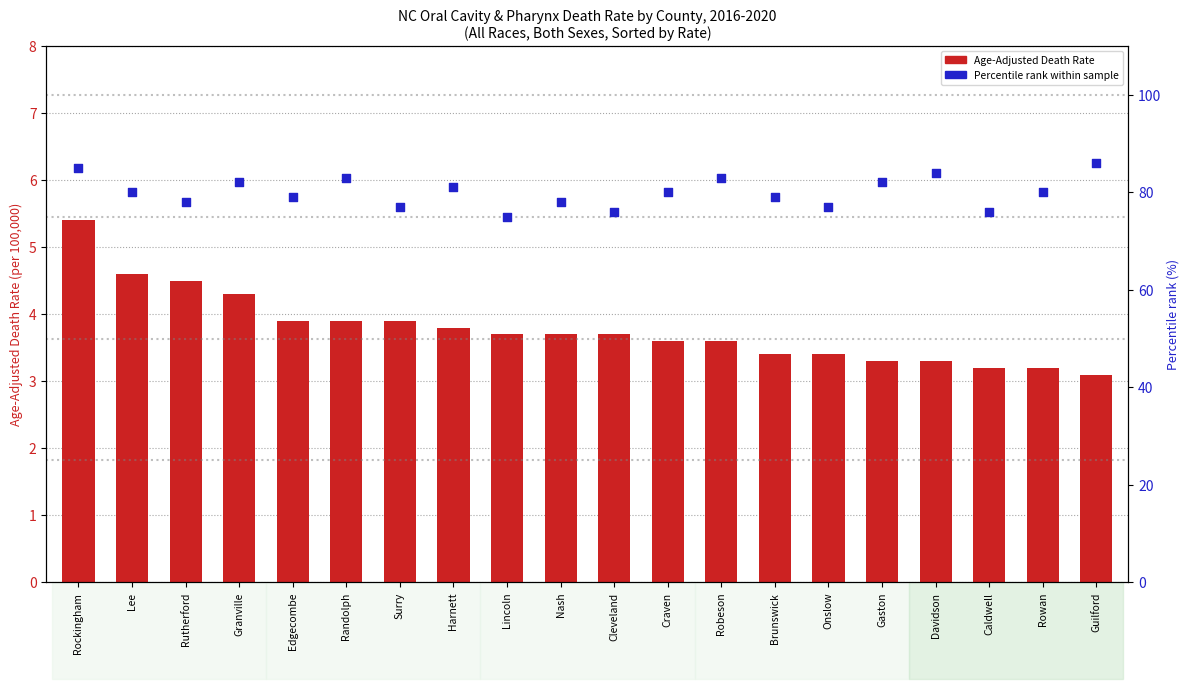

At how many categories does at least one series exceed 29?

20